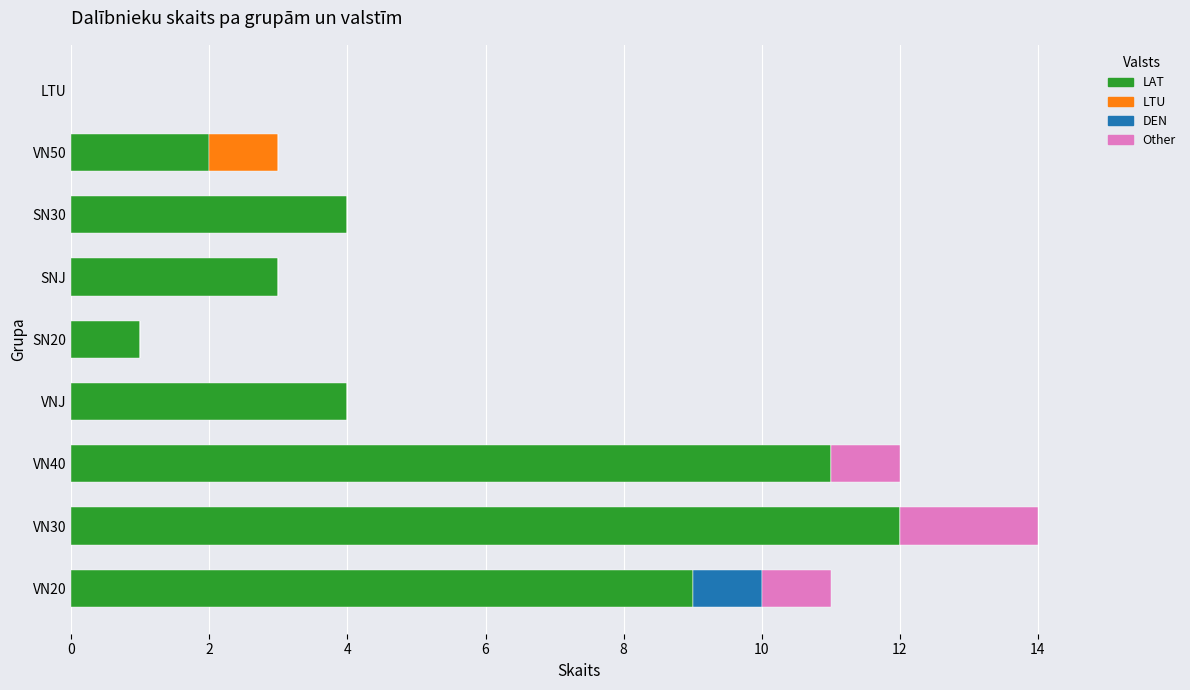

Which category has the highest value in the LAT series?

VN30